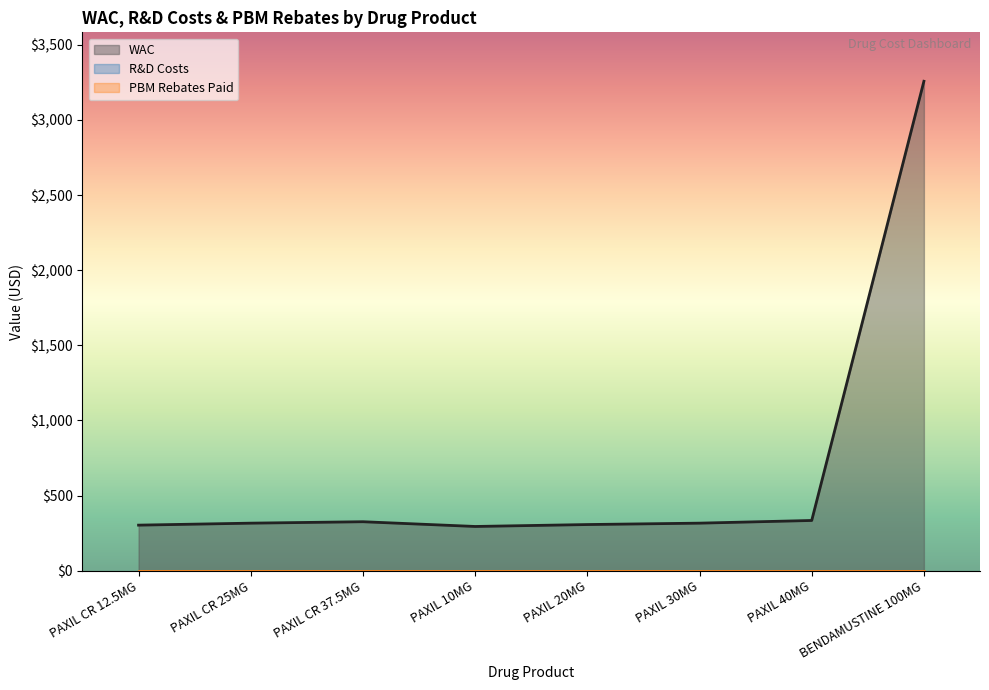

True or false: PBM Rebates Paid has more than 0 interior local peaks.

False